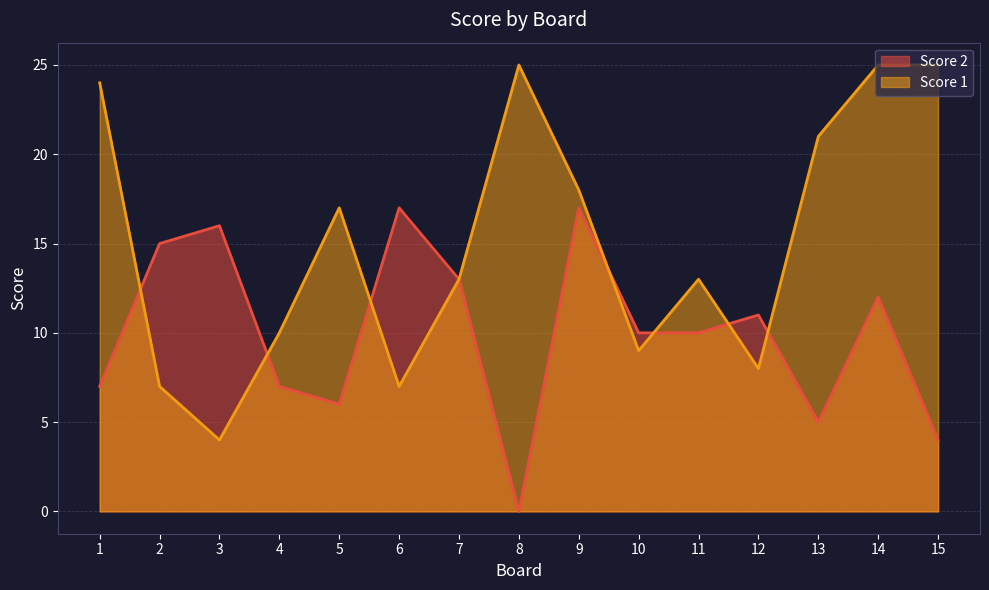

At 11, list the series in order from largest to smallest.

Score 1, Score 2